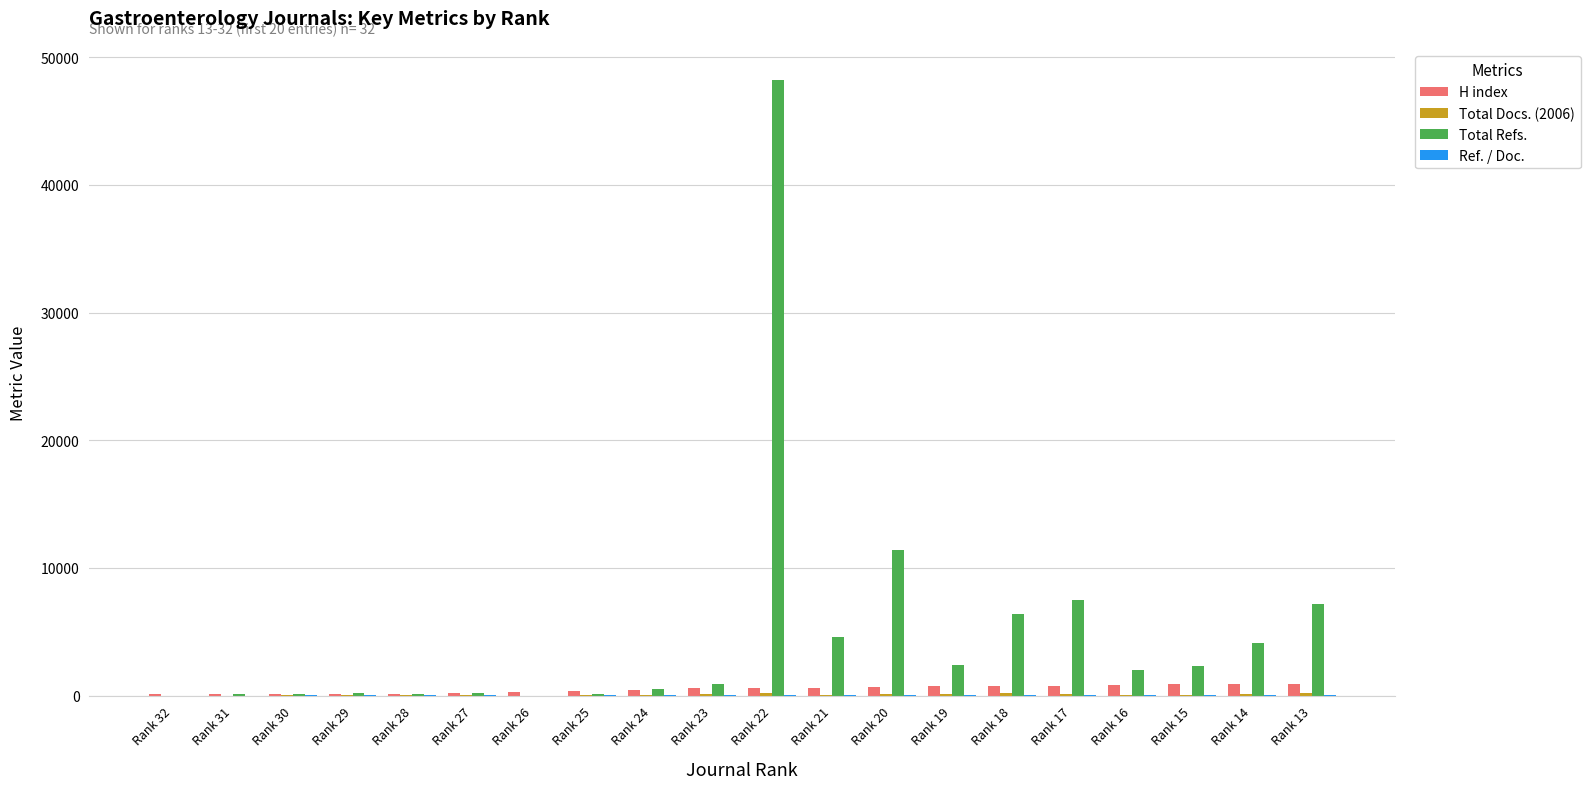

Does the chart contain stacked bars?

No